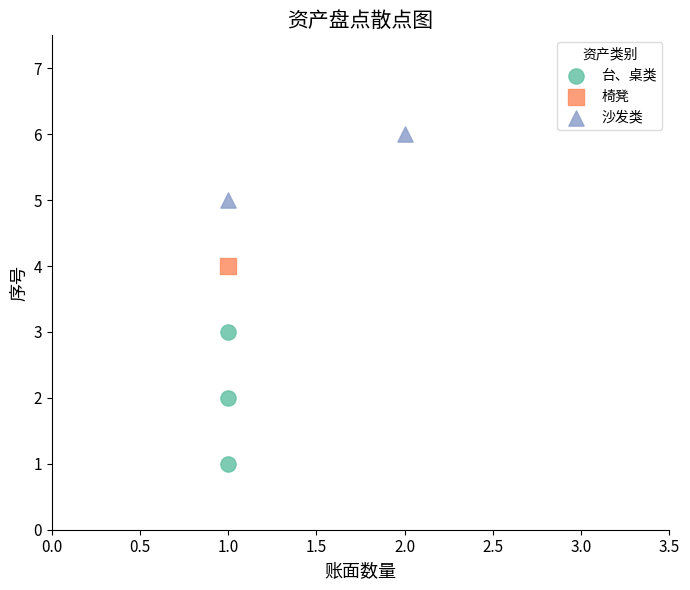

Which series contains the highest Y value?

沙发类